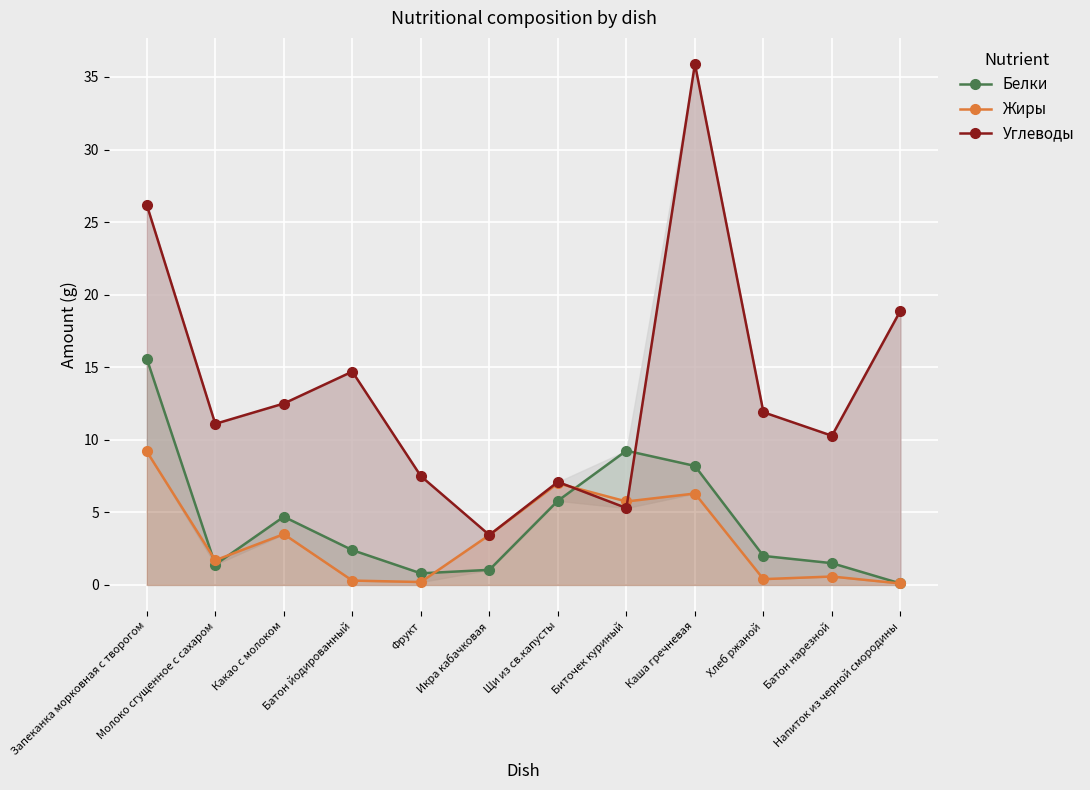

Which category has the highest value in the Белки series?

Запеканка морковная с творогом